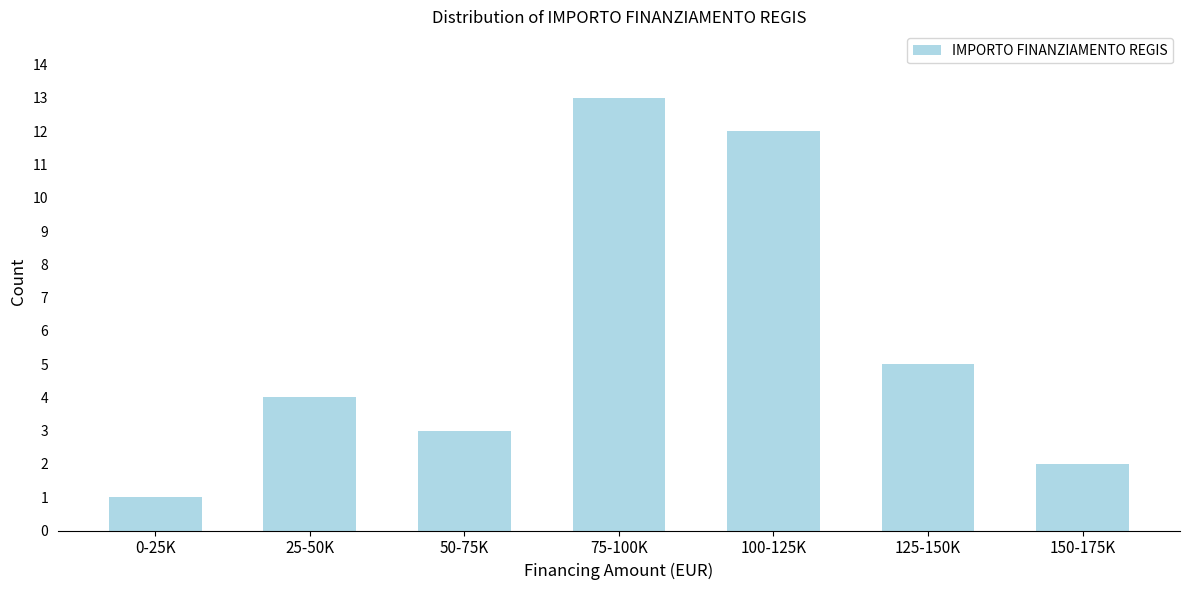

Reading left to right, what are all the values shown in this chart?

0-25K=1	25-50K=4	50-75K=3	75-100K=13	100-125K=12	125-150K=5	150-175K=2